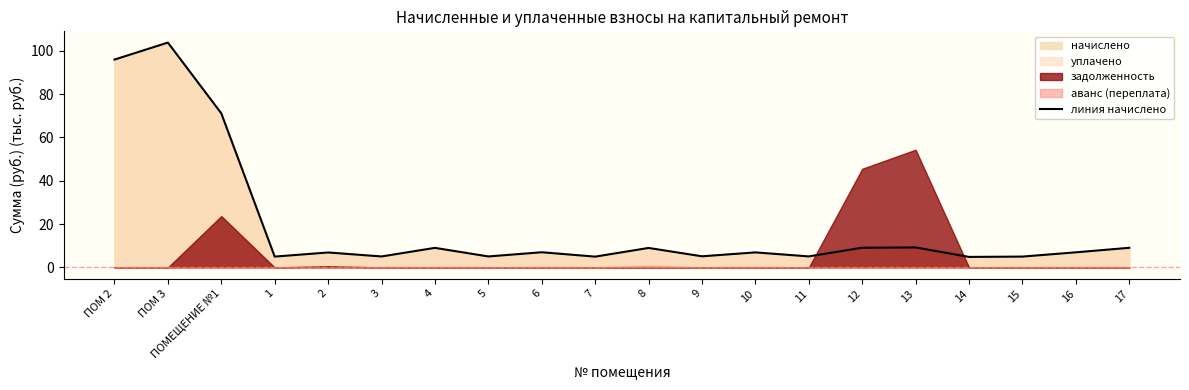

At which category does the data reach its first local valley?

1